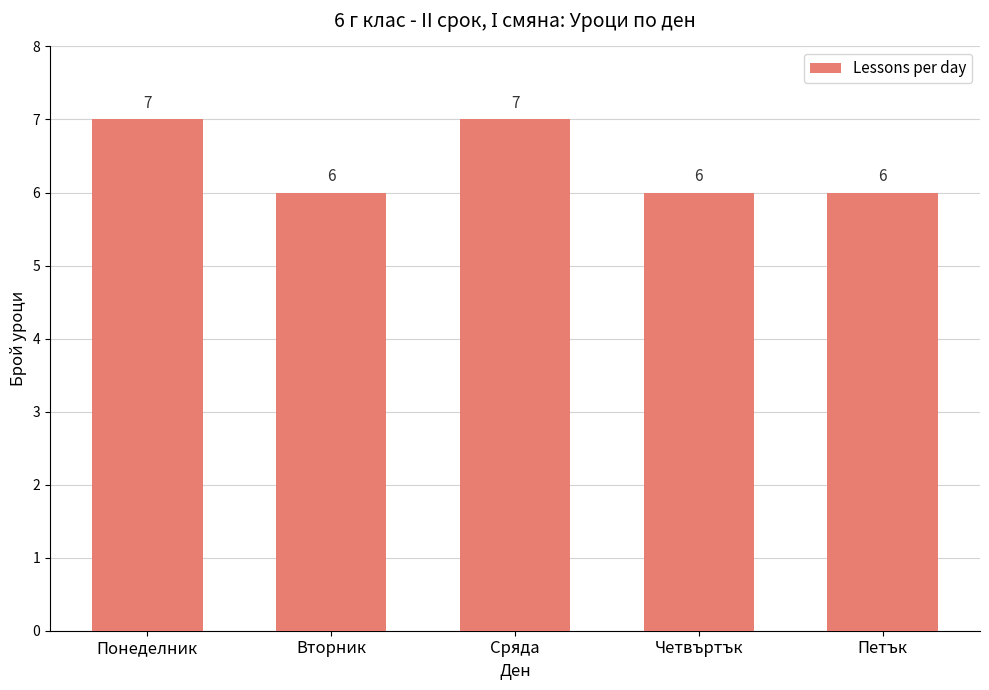

What is the minimum value shown in the chart?

6